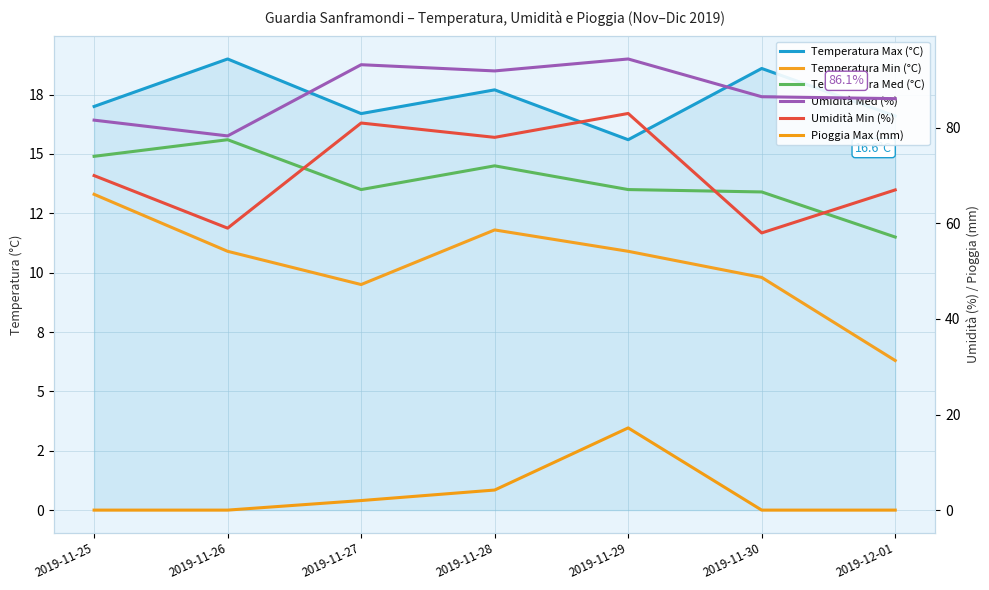

What is the difference between the second highest and minimum values in the Umidità Med (%) series?

14.9